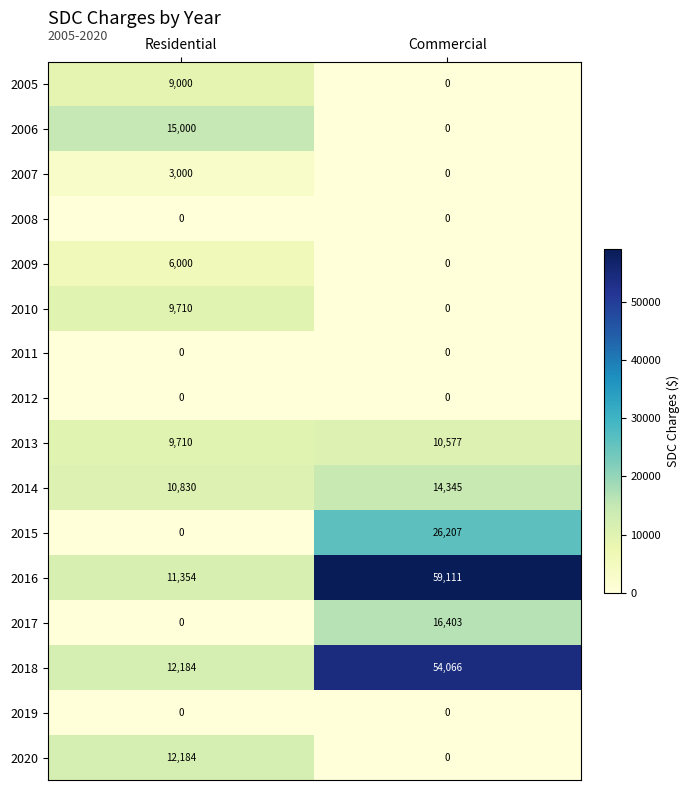

Which series has the widest spread of values?

2016